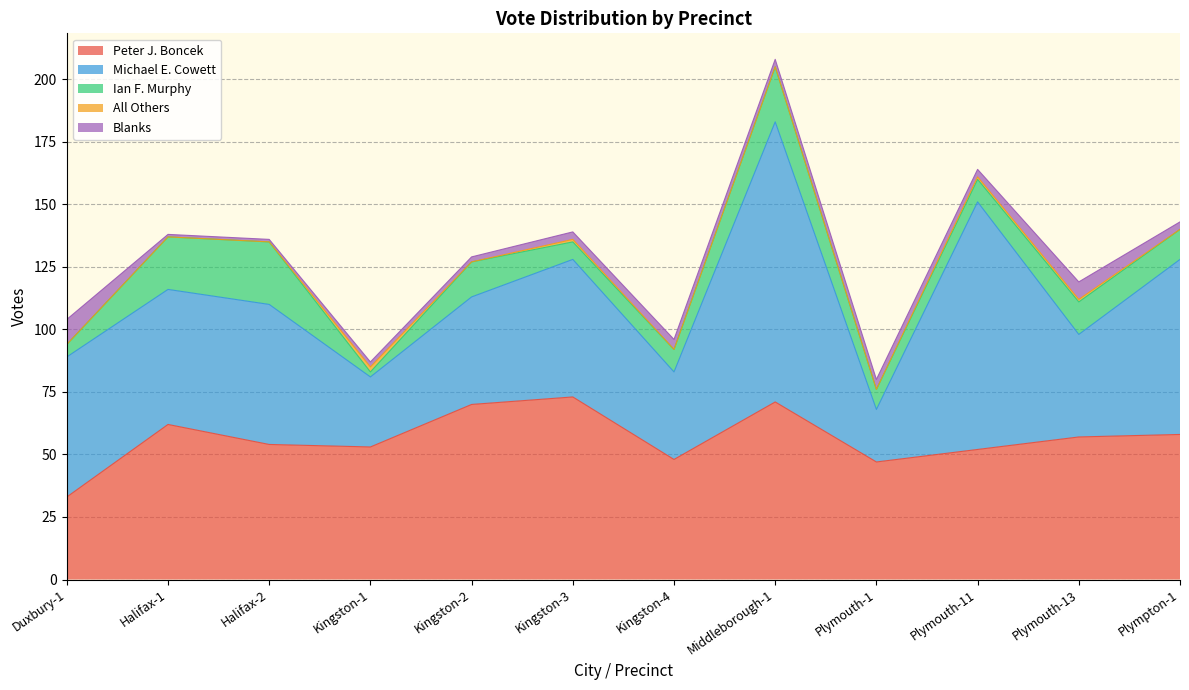

Which category has the lowest value in the Ian F. Murphy series?

Kingston-1